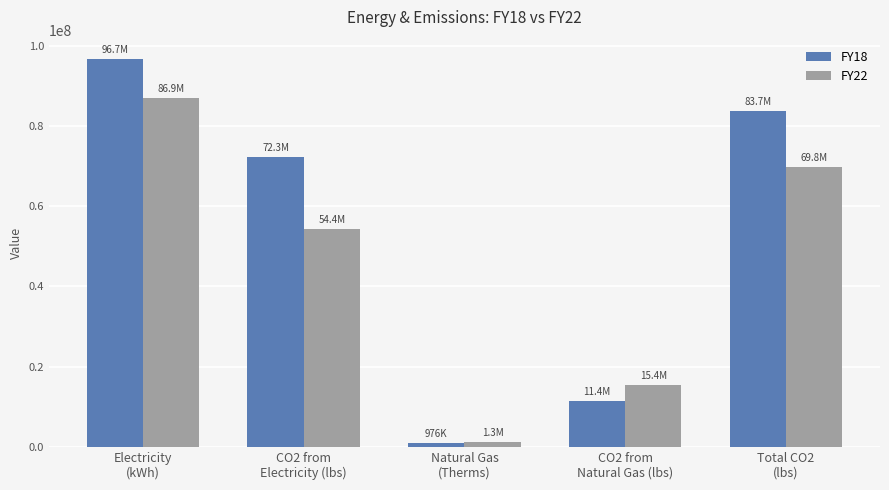

Where is FY22 nearest to the value 44121487?

CO2 from
Electricity (lbs)